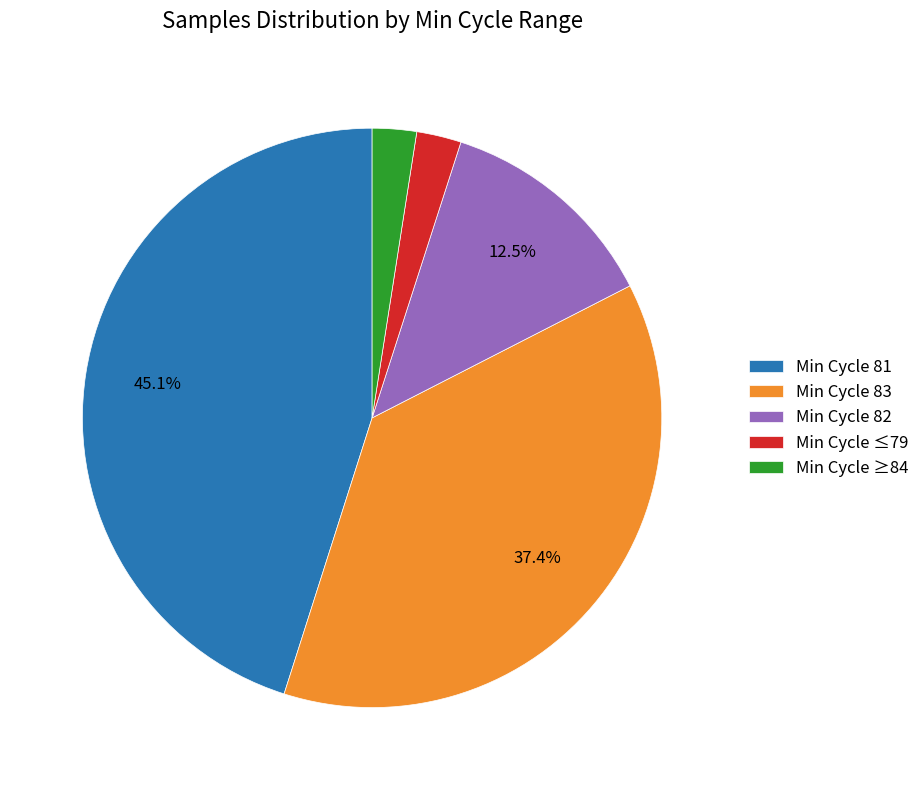

Does Min Cycle 83 account for over 50% of the chart?

No